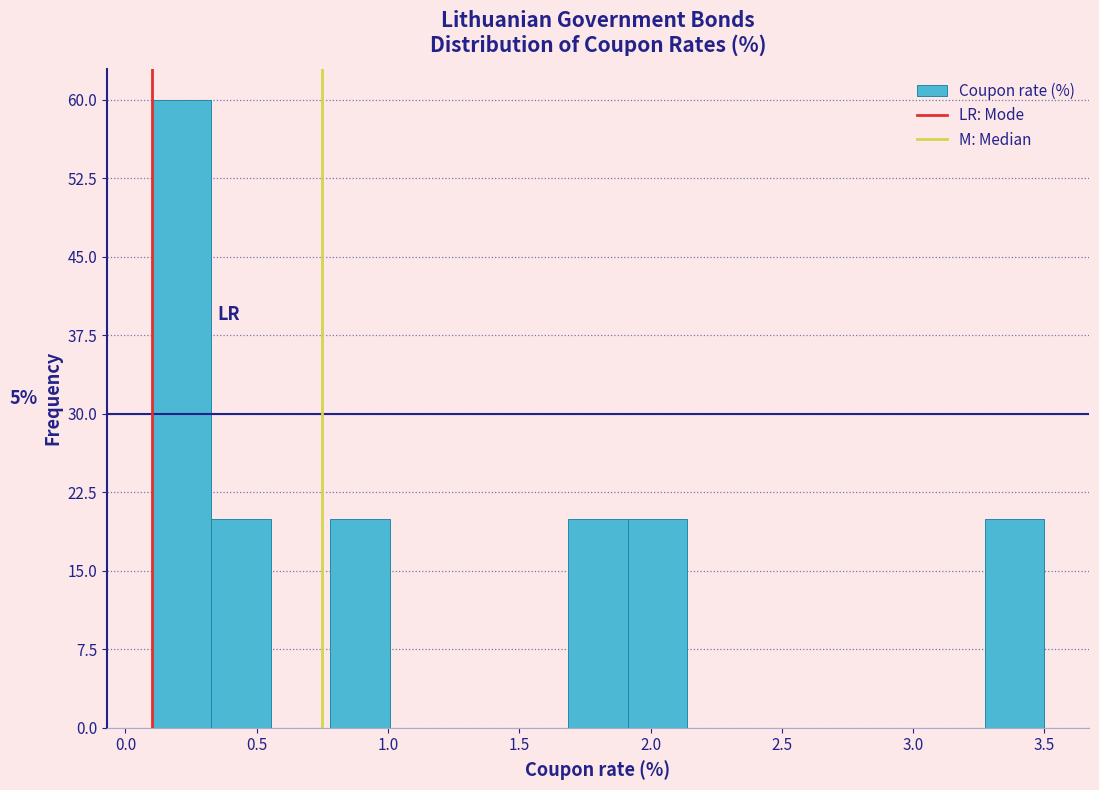

Over which range of the x-axis is the bar tallest?

0.10 to 0.35